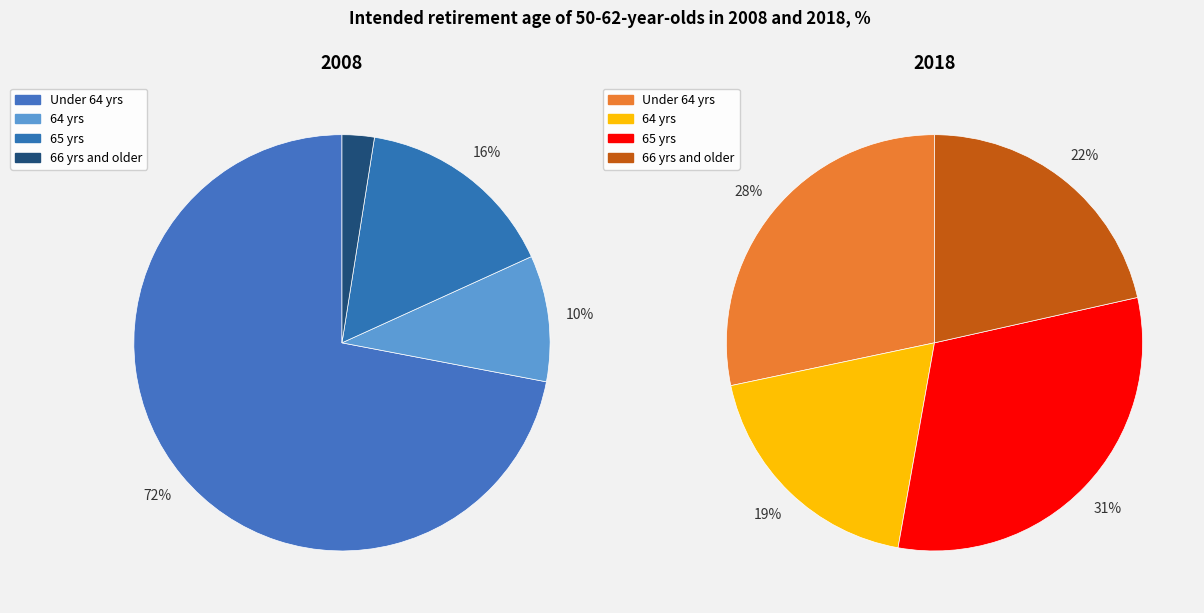

To the nearest percent, what portion does Under 64 yrs represent?

28%